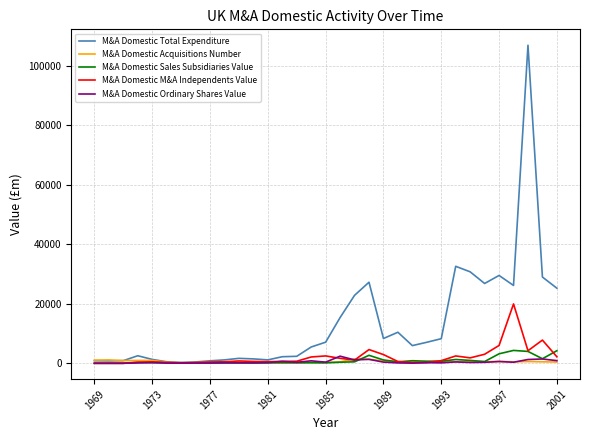

What is the maximum value shown in the chart?

106916